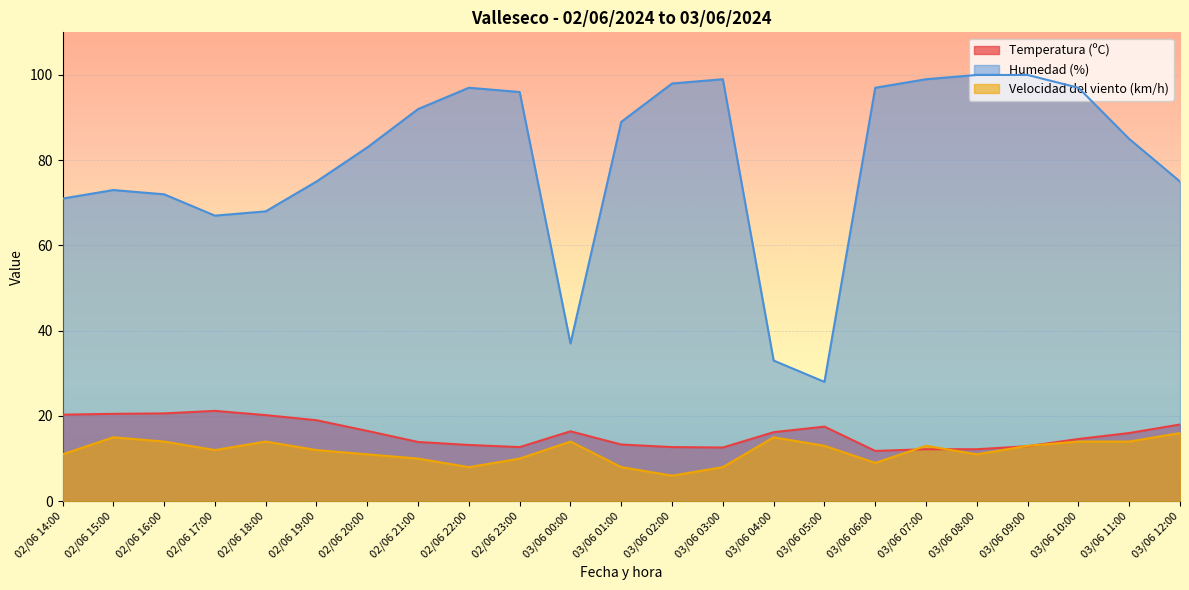

At 03/06 04:00, list the series in order from smallest to largest.

Velocidad del viento (km/h), Temperatura (ºC), Humedad (%)